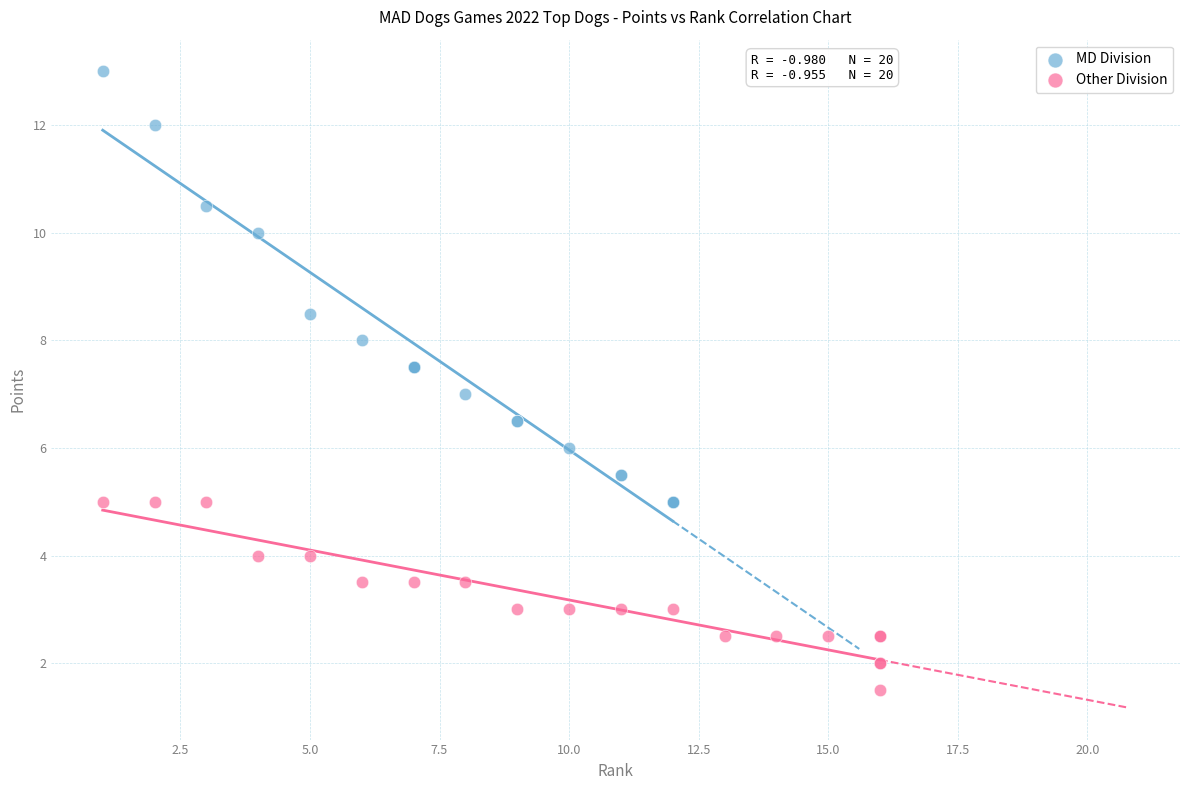

Which series reaches the maximum Y coordinate?

MD Division